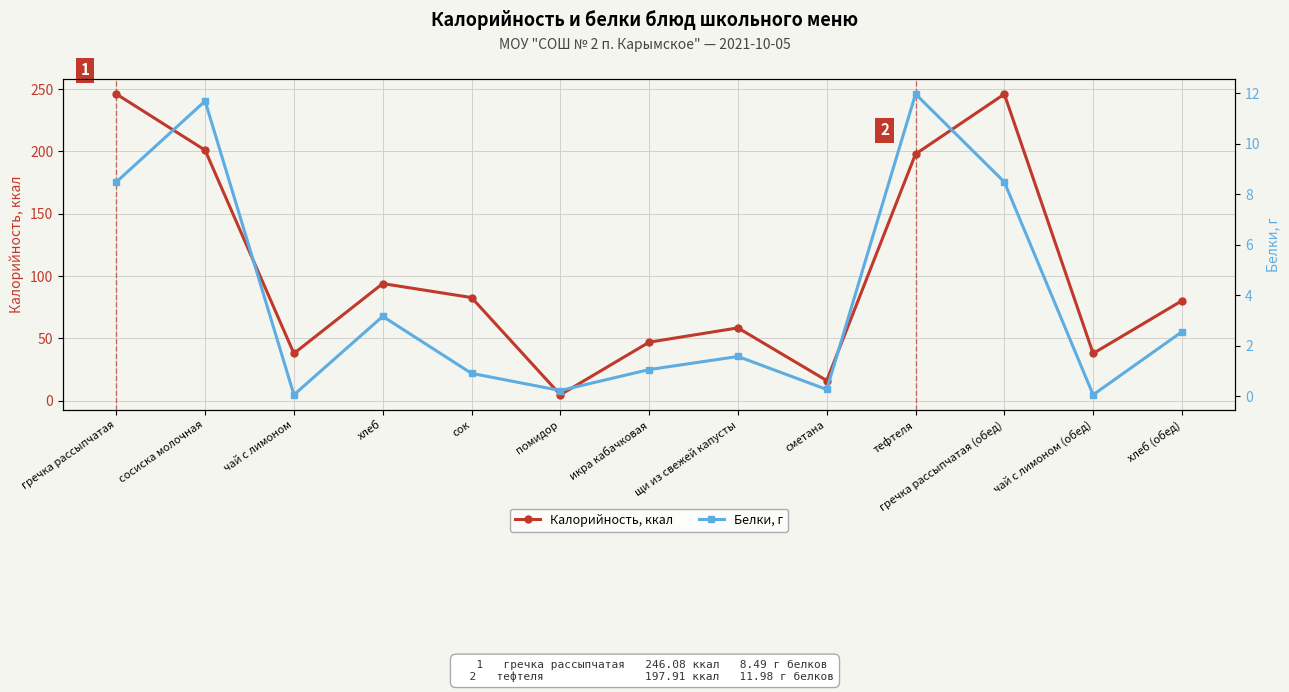

Between помидор and икра кабачковая, which is larger?

икра кабачковая